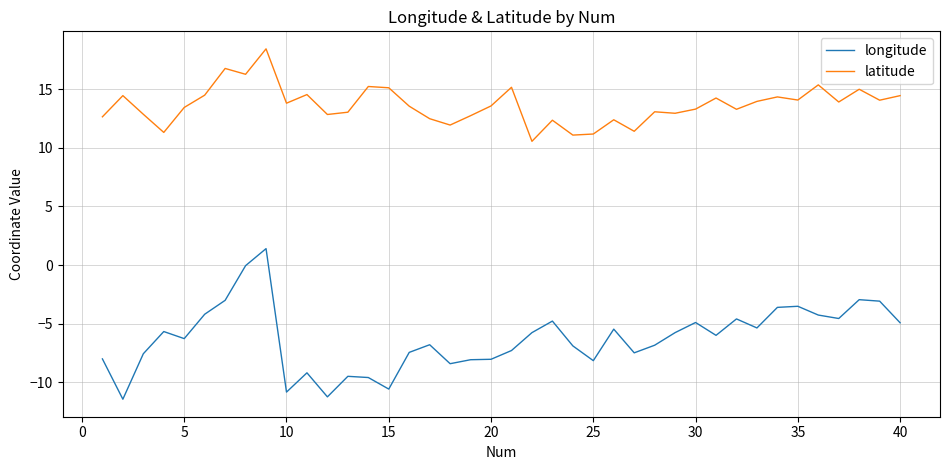

Which series has the widest spread of values?

longitude